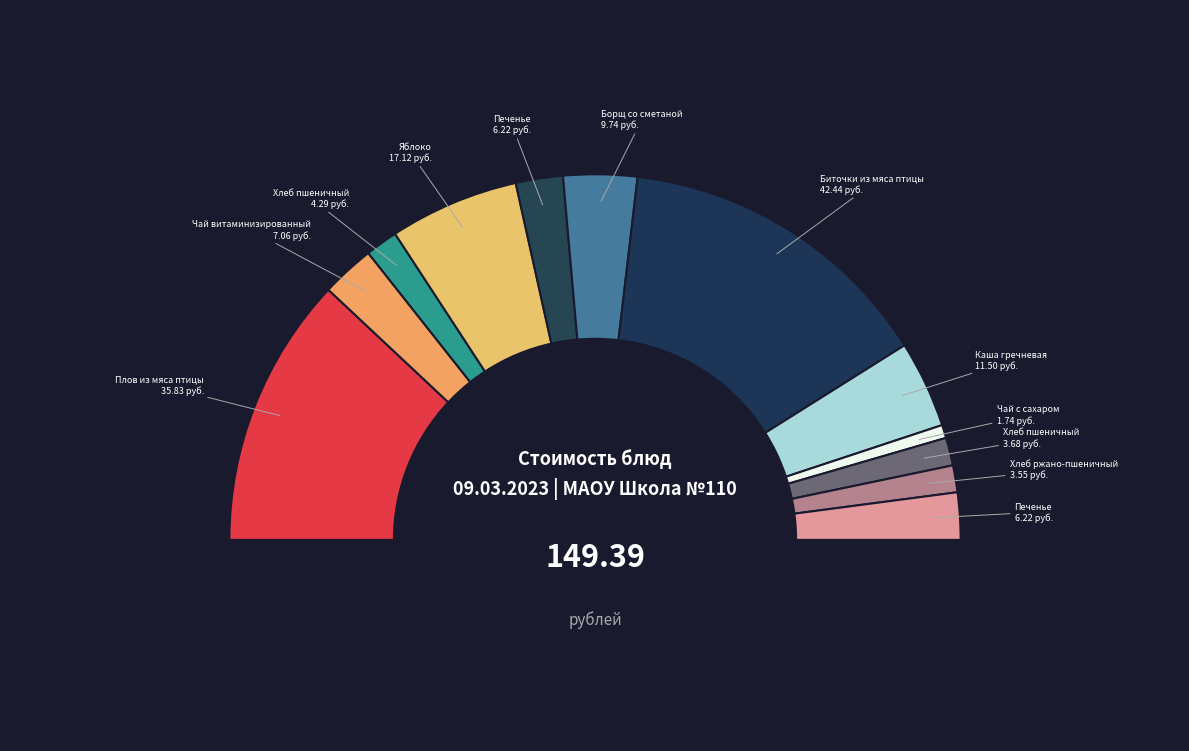

Does Хлеб пшеничный (завтрак) account for over 50% of the chart?

No